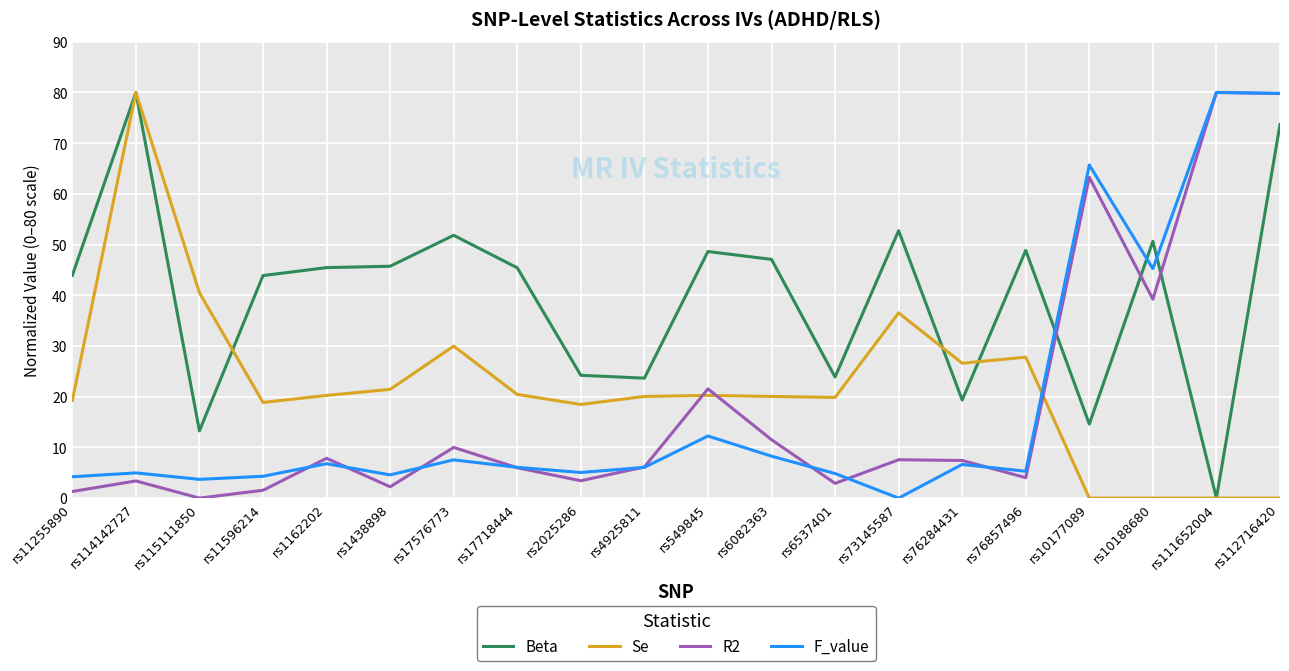

Which series has the largest total across all categories?

Beta